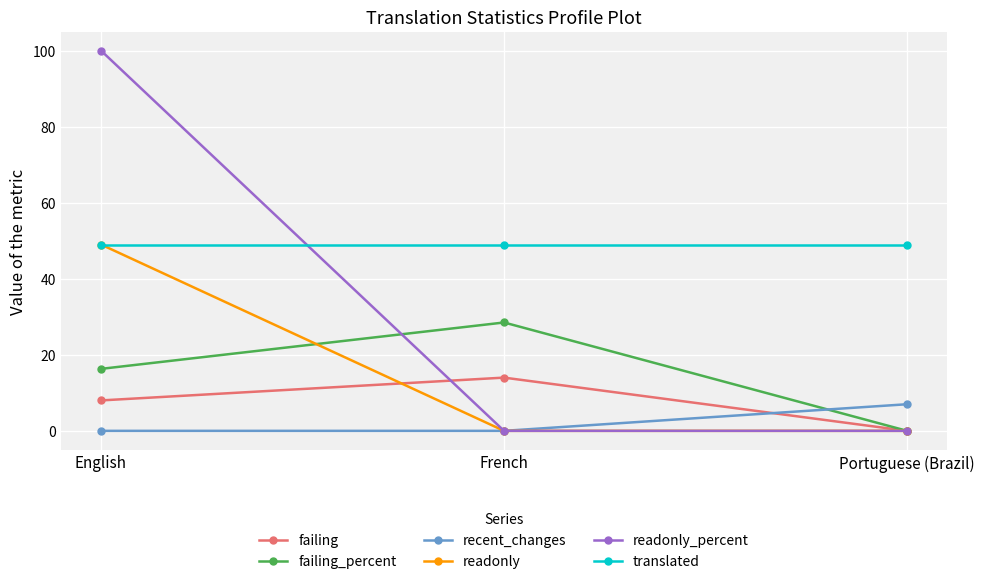

What is the total value across all series at Portuguese (Brazil)?

56.0